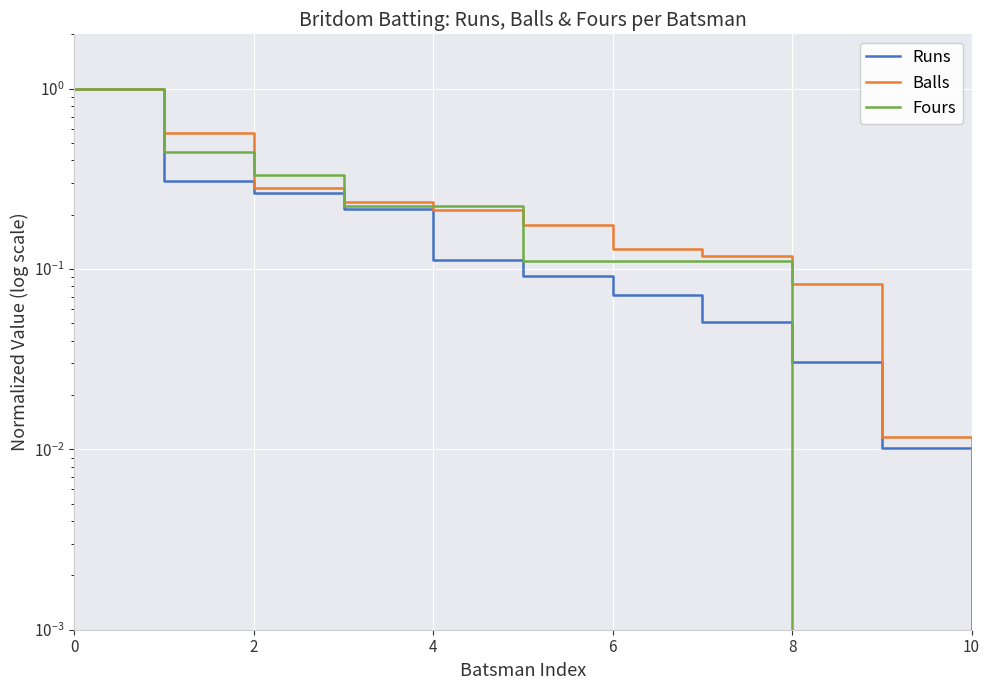

Rank the series by their average value, from highest to lowest.

Balls, Fours, Runs